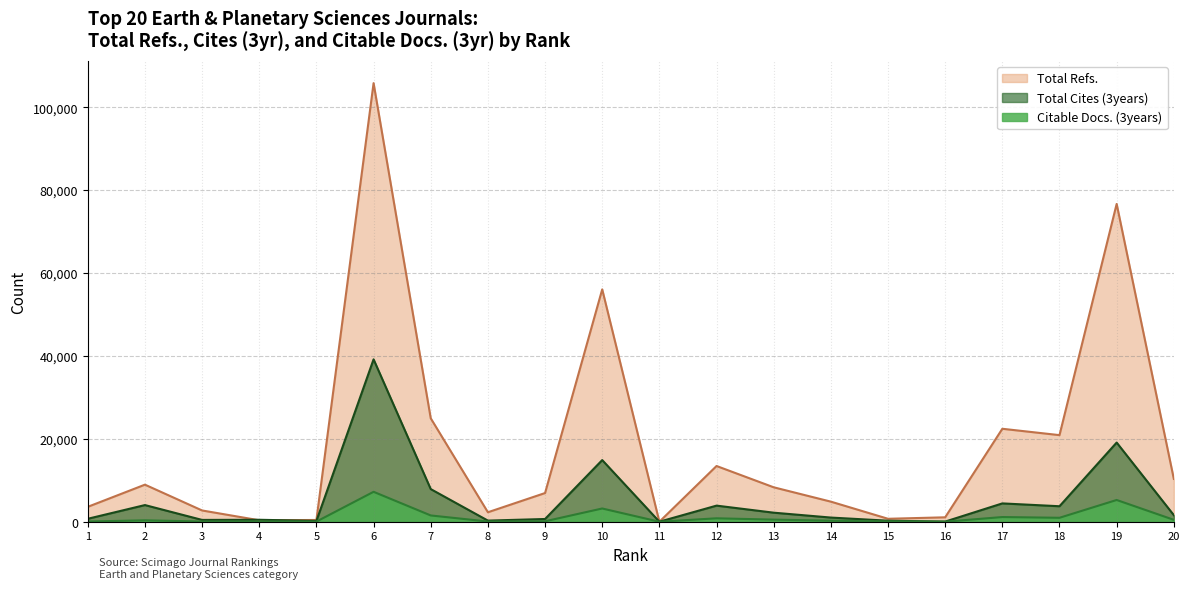

How many lines are shown in the chart?

3